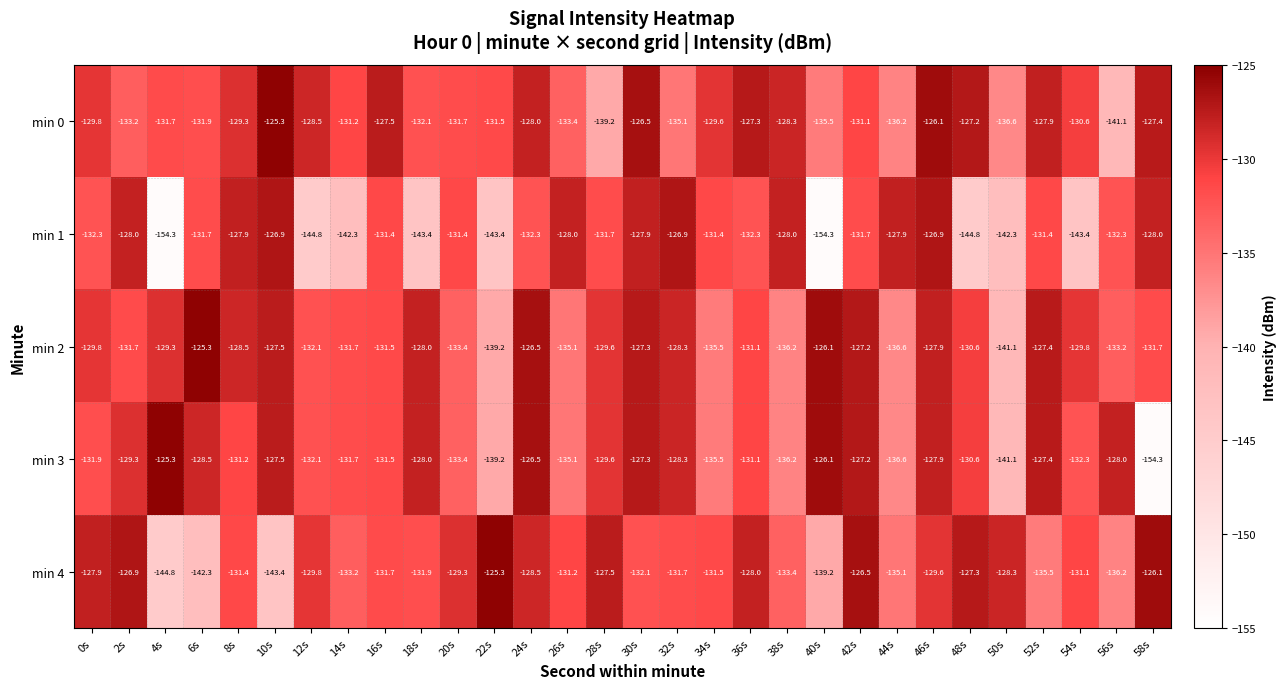

What is the approximate value of min 1 at 28s?

-131.7